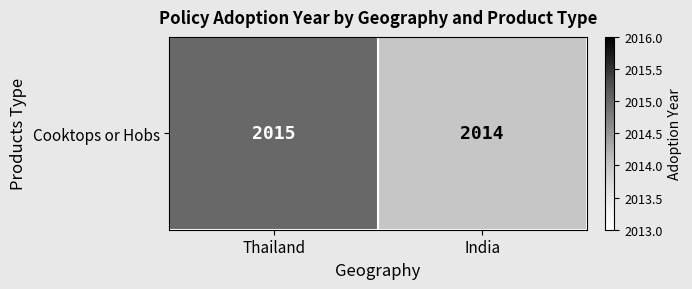

Which category has the highest value across all series?

Thailand